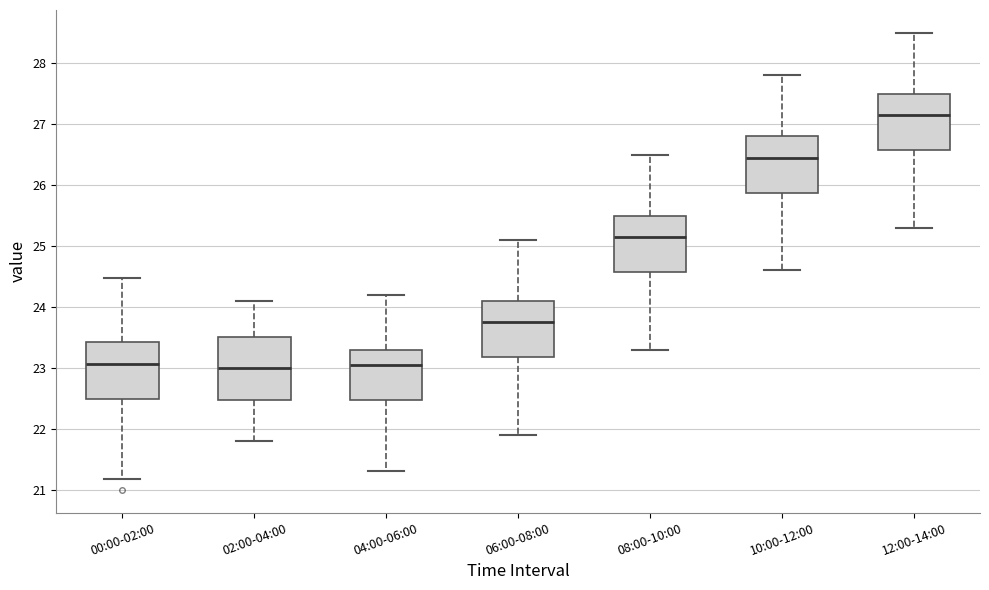

Where is the lower edge of the box for 10:00-12:00 on the y-axis? The values are not printed on the chart, so give them approximately, as read against the axis.

25.9